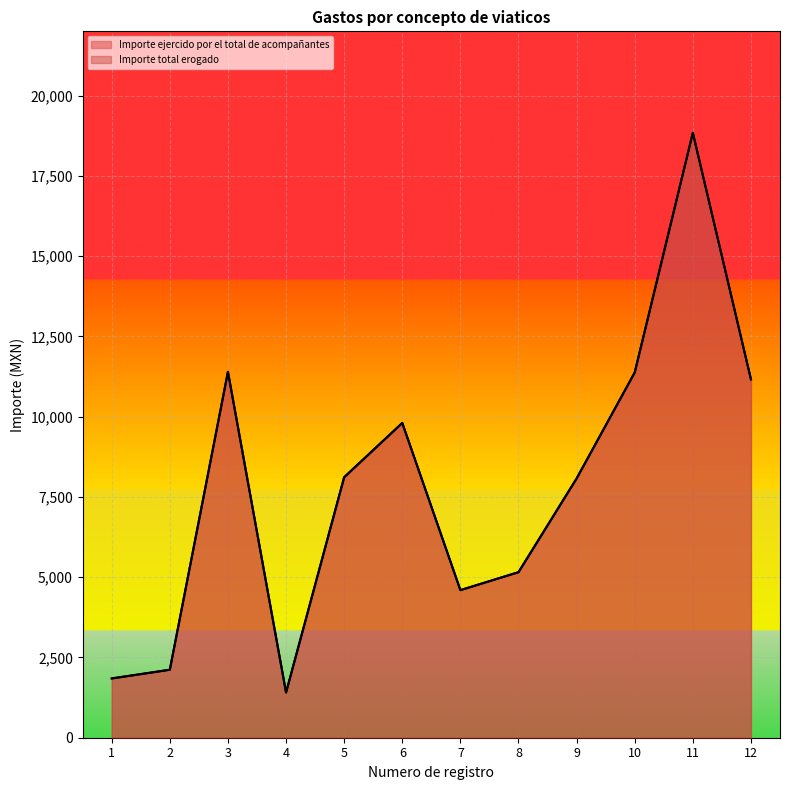

What is the value of the Importe ejercido por el total de acompañantes point at the 8th from the left?

5155.6